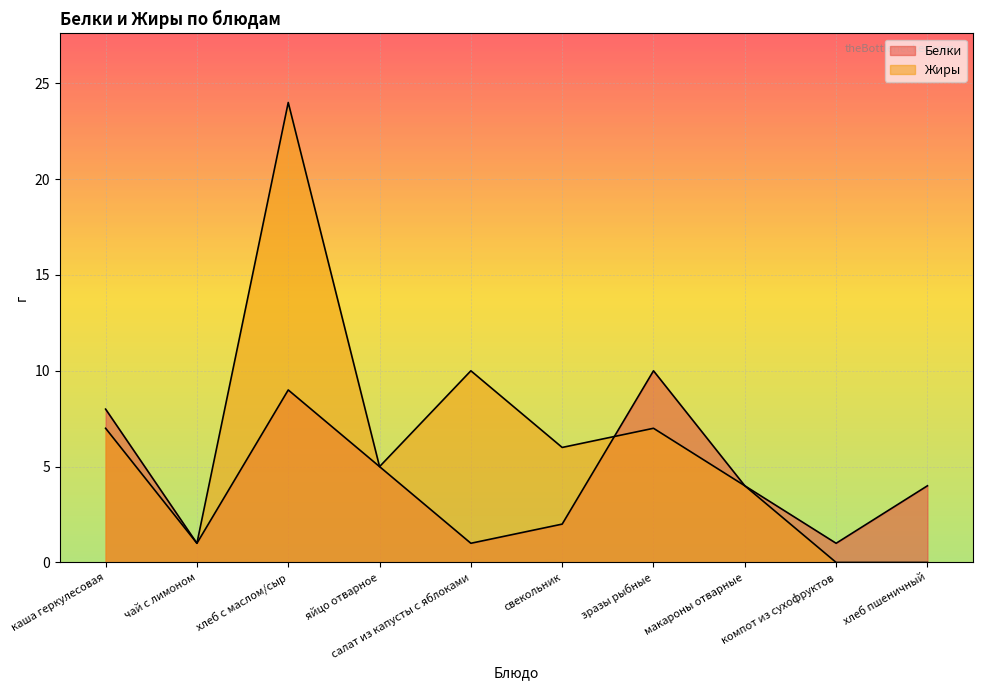

The Жиры series shows 7 at каша геркулесовая. True or false?

True